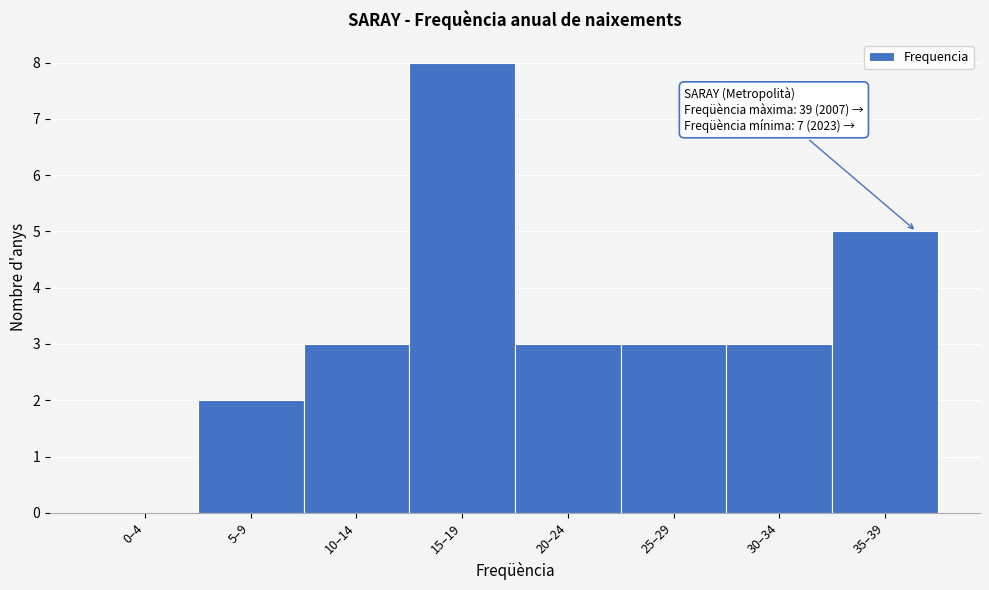

Reading left to right, what are all the values shown in this chart?

0–4=0	5–9=2	10–14=3	15–19=8	20–24=3	25–29=3	30–34=3	35–39=5